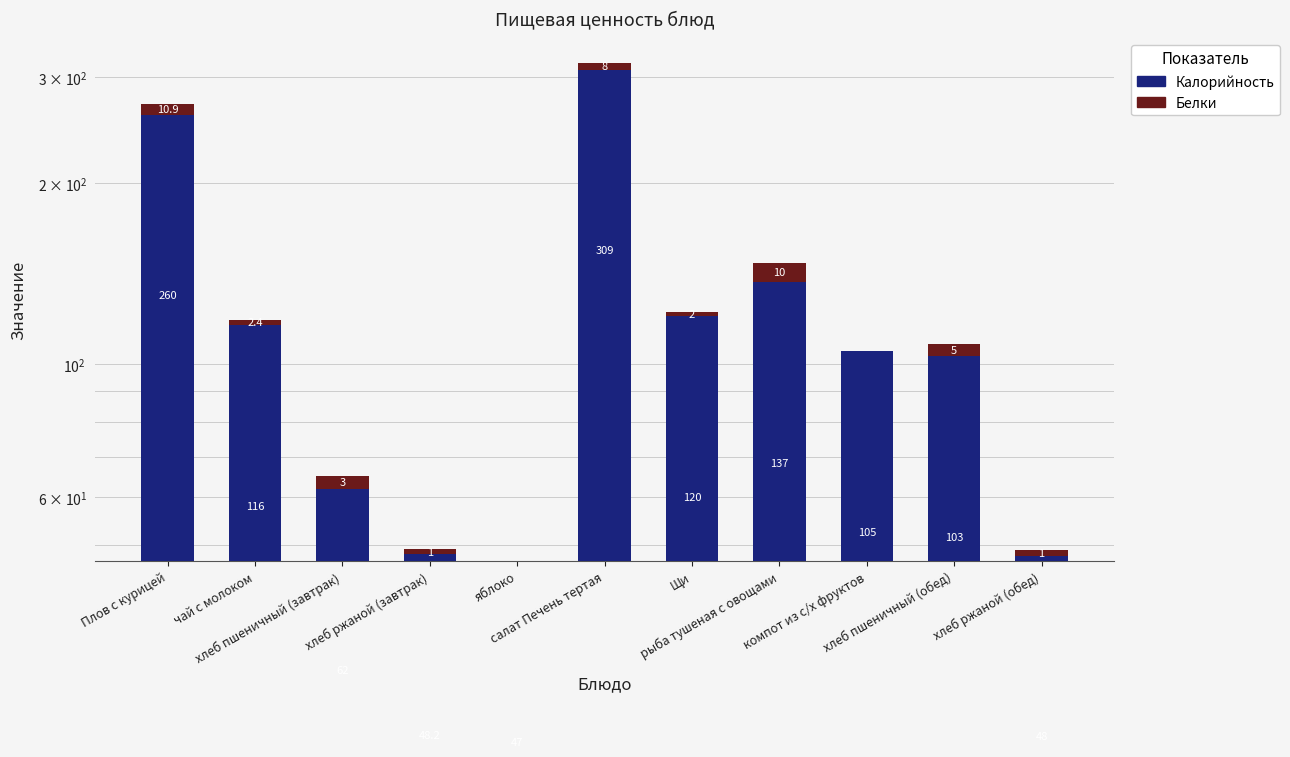

Which series has the largest total across all categories?

Калорийность